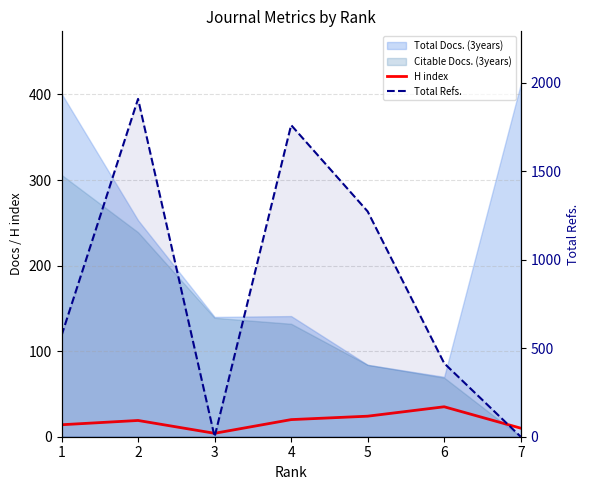

The Total Refs. series shows 2585 at 4. True or false?

False